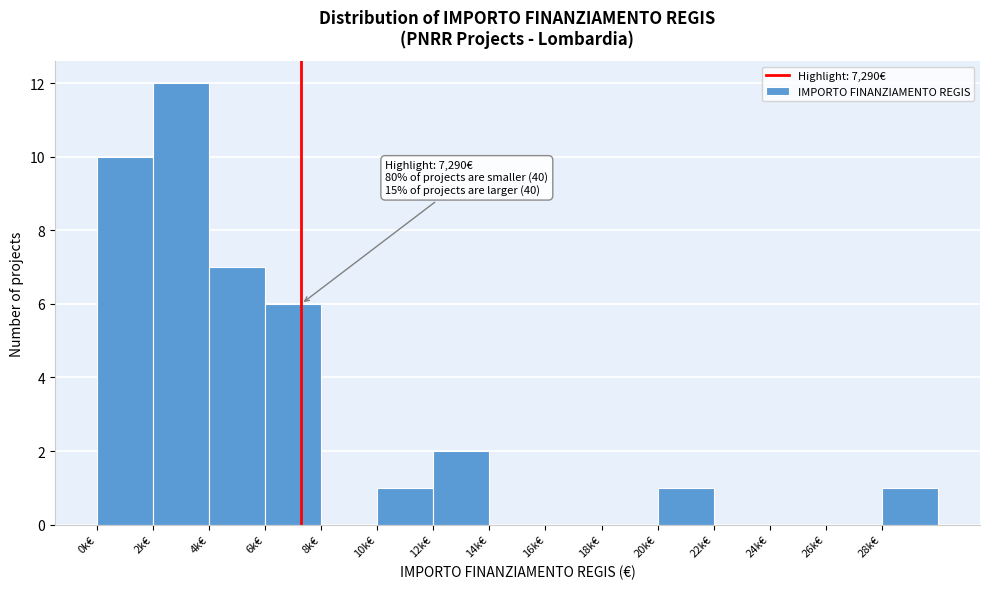

Reading left to right, extract all data points from this chart.

0k€=10	2k€=12	4k€=7	6k€=6	8k€=0	10k€=1	12k€=2	14k€=0	16k€=0	18k€=0	20k€=1	22k€=0	24k€=0	26k€=0	28k€=1